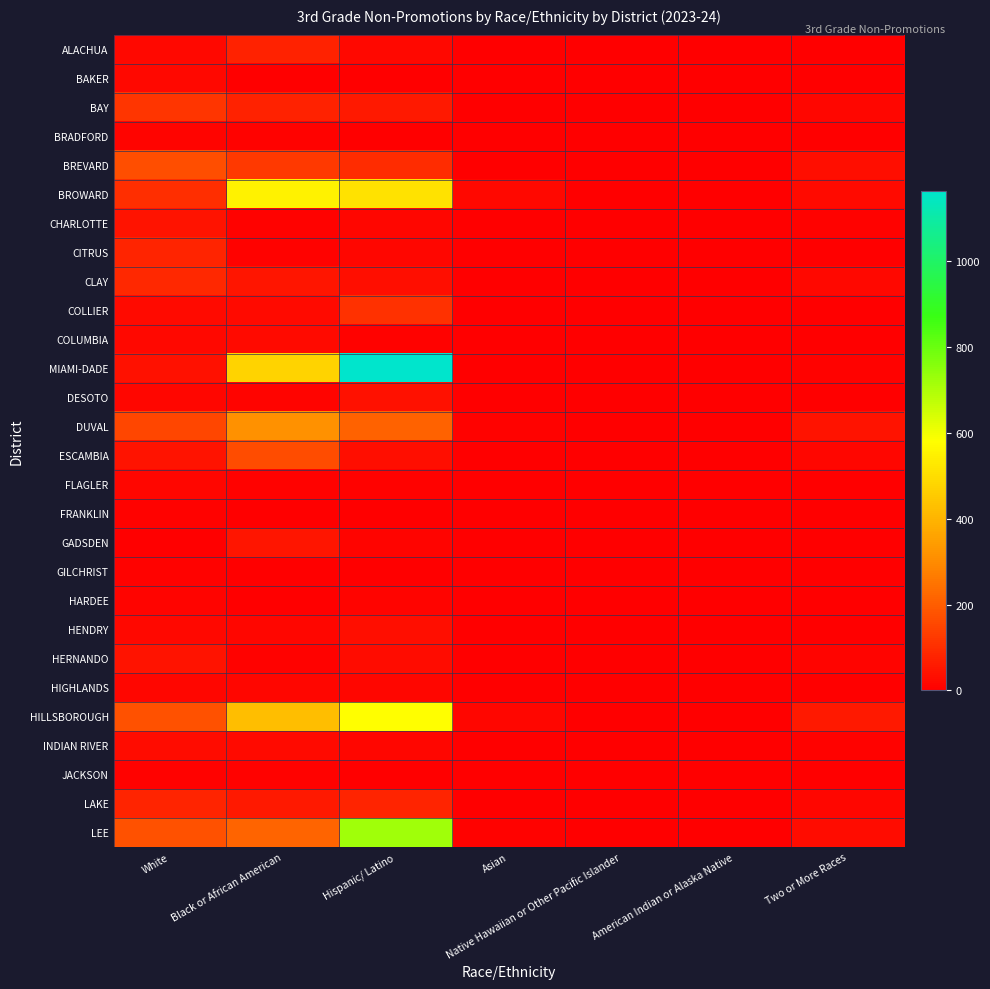

At how many categories does at least one series exceed 625?

1